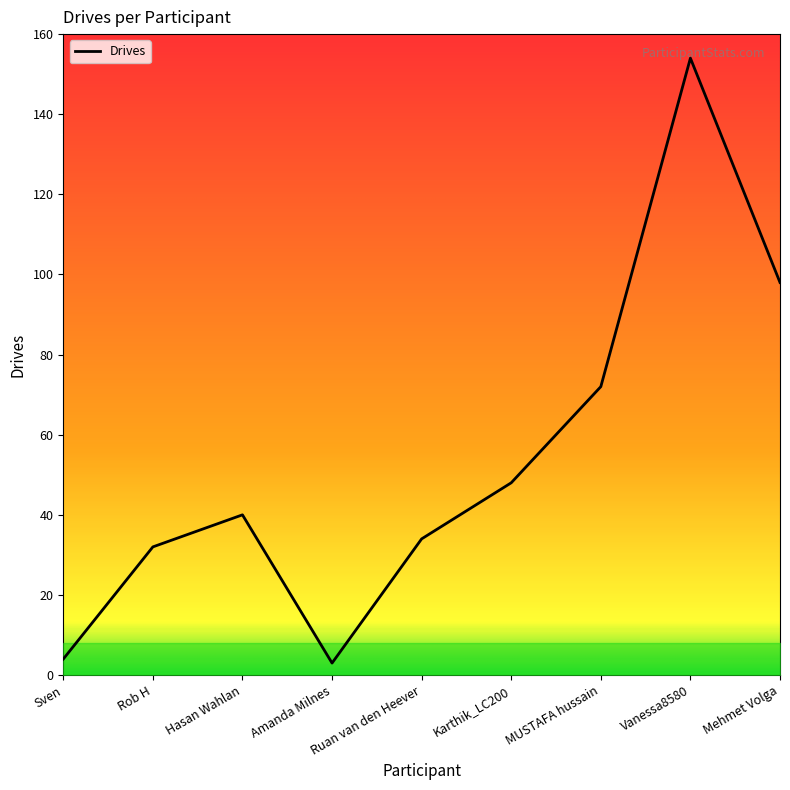

Which has a higher value, Hasan Wahlan or MUSTAFA hussain?

MUSTAFA hussain